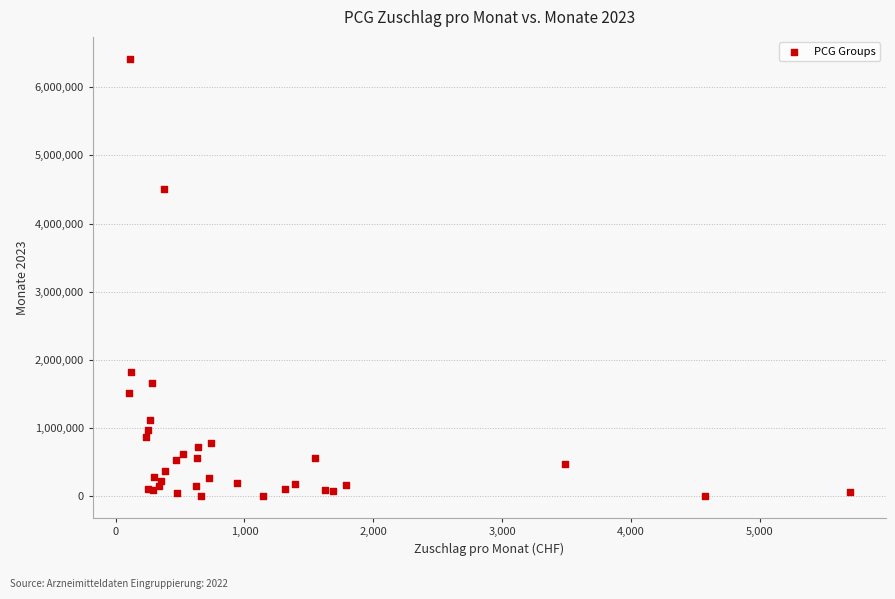

What Y value in the scatter plot is closest to 3208457?

4510160.4